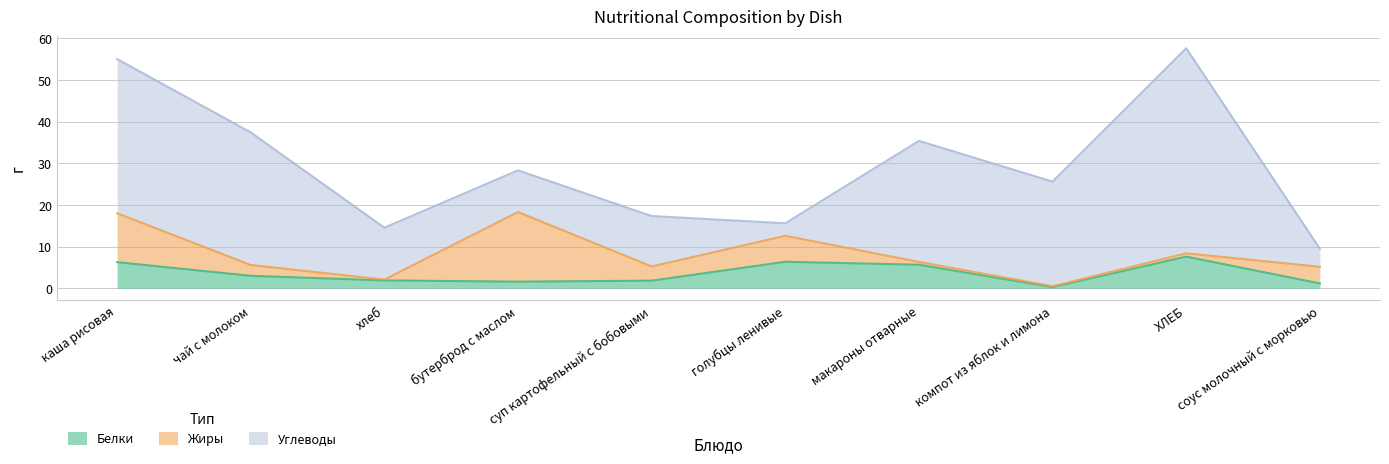

Is it true that Белки equals 7.9 at макароны отварные?

False